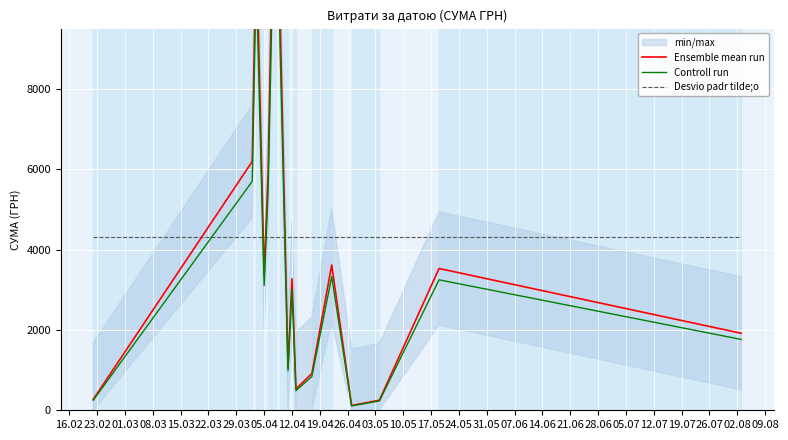

Rank the series by their maximum value, from highest to lowest.

Ensemble mean run, Controll run, Desvio padr tilde;o